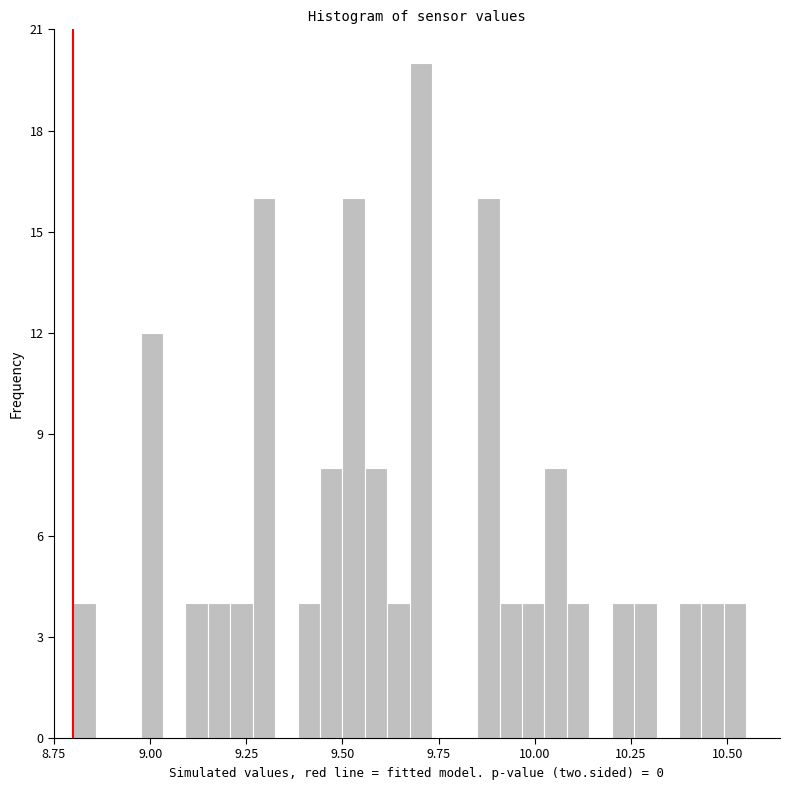

Around what value on the x-axis is the tallest bar? Give the approximate position of its centre, as read against the axis.

9.70